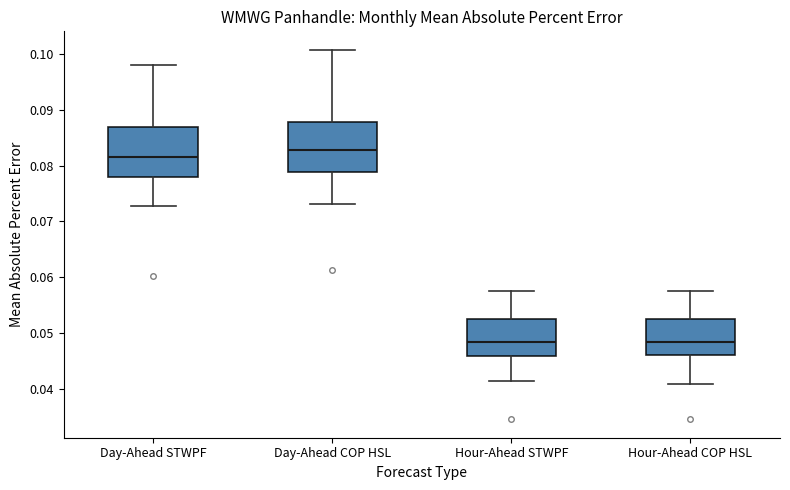

Reading left to right, transcribe this box plot: for each box, give where its median line is, the range the box spans, and where its two whiskers end, as read against the y-axis. The values are not printed on the chart, so give them approximately, as read against the axis.

Day-Ahead STWPF: median 0.082, box 0.078 to 0.087, whiskers 0.073 to 0.098
Day-Ahead COP HSL: median 0.083, box 0.079 to 0.088, whiskers 0.073 to 0.101
Hour-Ahead STWPF: median 0.048, box 0.046 to 0.053, whiskers 0.041 to 0.058
Hour-Ahead COP HSL: median 0.048, box 0.046 to 0.053, whiskers 0.041 to 0.058